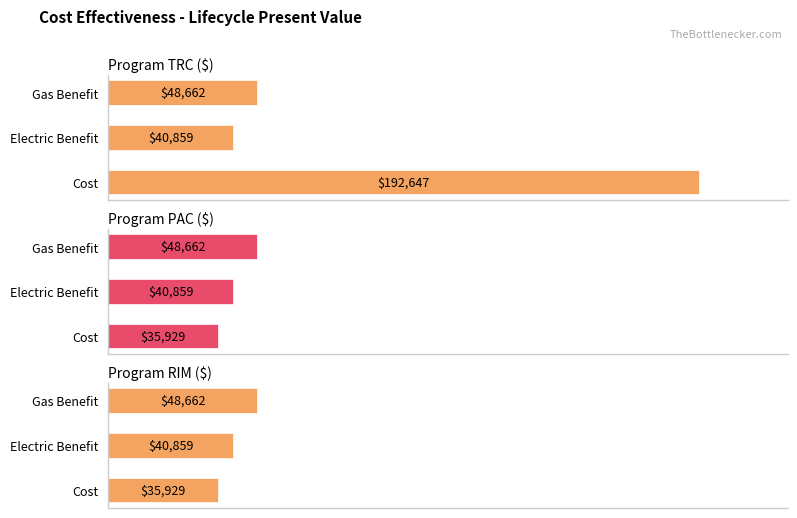

What are all the series names shown in the legend?

Program TRC ($), Program PAC ($), Program RIM ($)